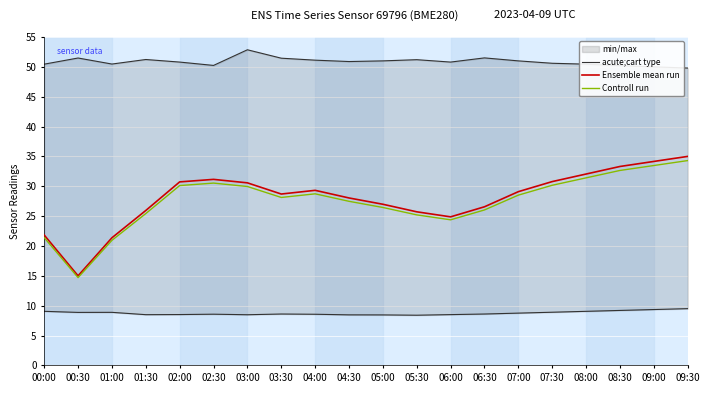

Reading left to right, extract all data points from this chart.

acute;cart type: 00:00=50.5	00:30=51.5	01:00=50.5	01:30=51.2	02:00=50.8	02:30=50.2	03:00=52.9	03:30=51.5	04:00=51.1	04:30=50.9	05:00=51.0	05:30=51.2	06:00=50.8	06:30=51.5	07:00=51.0	07:30=50.6	08:00=50.5	08:30=50.2	09:00=50.0	09:30=49.8
Ensemble mean run: 00:00=21.8	00:30=15.0	01:00=21.4	01:30=25.9	02:00=30.7	02:30=31.2	03:00=30.6	03:30=28.7	04:00=29.3	04:30=28.0	05:00=27.0	05:30=25.7	06:00=24.9	06:30=26.6	07:00=29.1	07:30=30.8	08:00=32.0	08:30=33.3	09:00=34.2	09:30=35.0
Controll run: 00:00=21.4	00:30=14.7	01:00=20.9	01:30=25.4	02:00=30.1	02:30=30.5	03:00=30.0	03:30=28.1	04:00=28.7	04:30=27.5	05:00=26.4	05:30=25.2	06:00=24.4	06:30=26.0	07:00=28.5	07:30=30.2	08:00=31.4	08:30=32.6	09:00=33.5	09:30=34.3